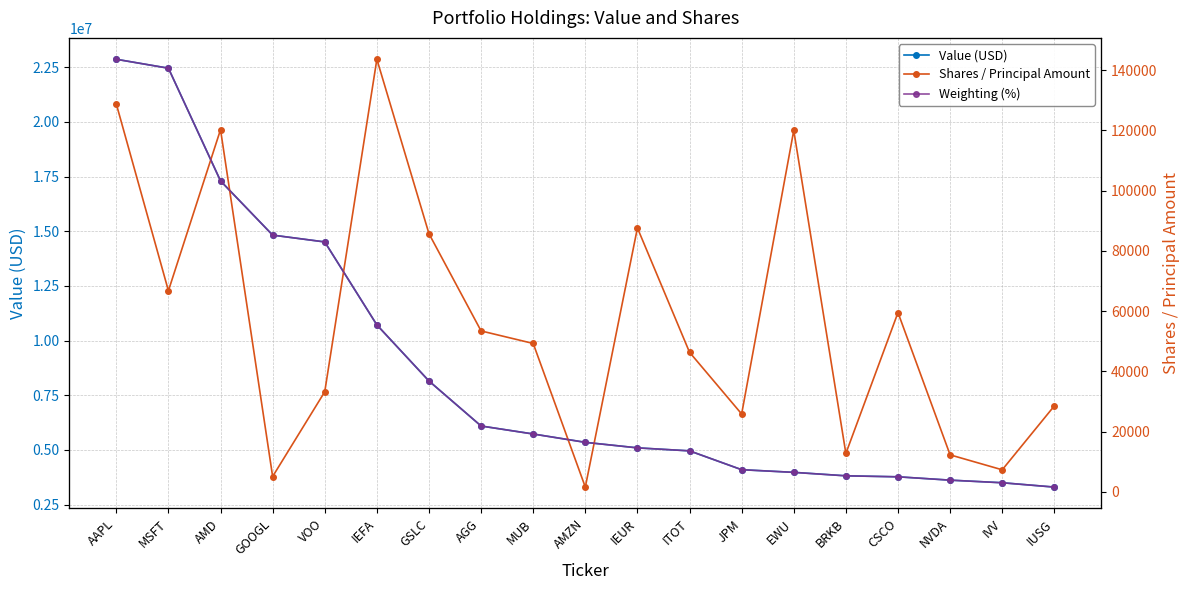

At VOO, list the series in order from smallest to largest.

Weighting (%), Shares / Principal Amount, Value (USD)